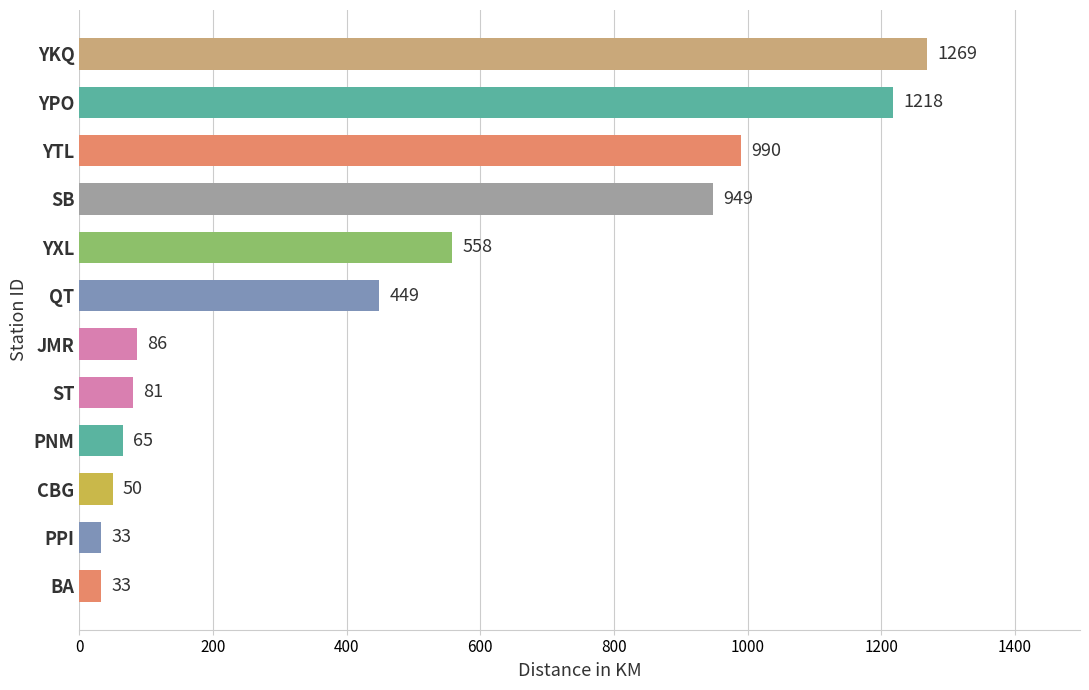

What is the difference between the second highest and second lowest values?

1185